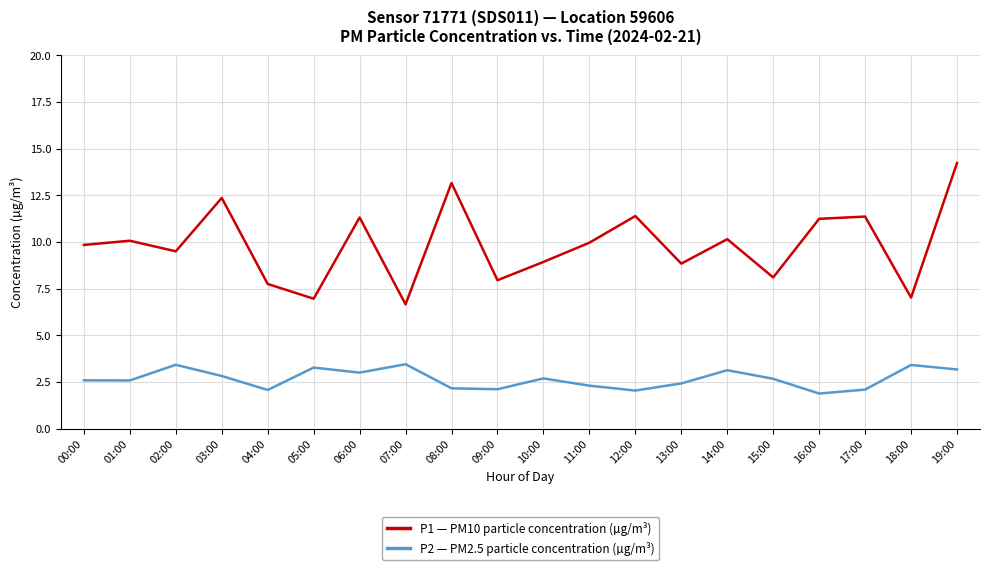

True or false: P2 — PM2.5 particle concentration (µg/m³) has more than 1 points higher than both neighbors.

True